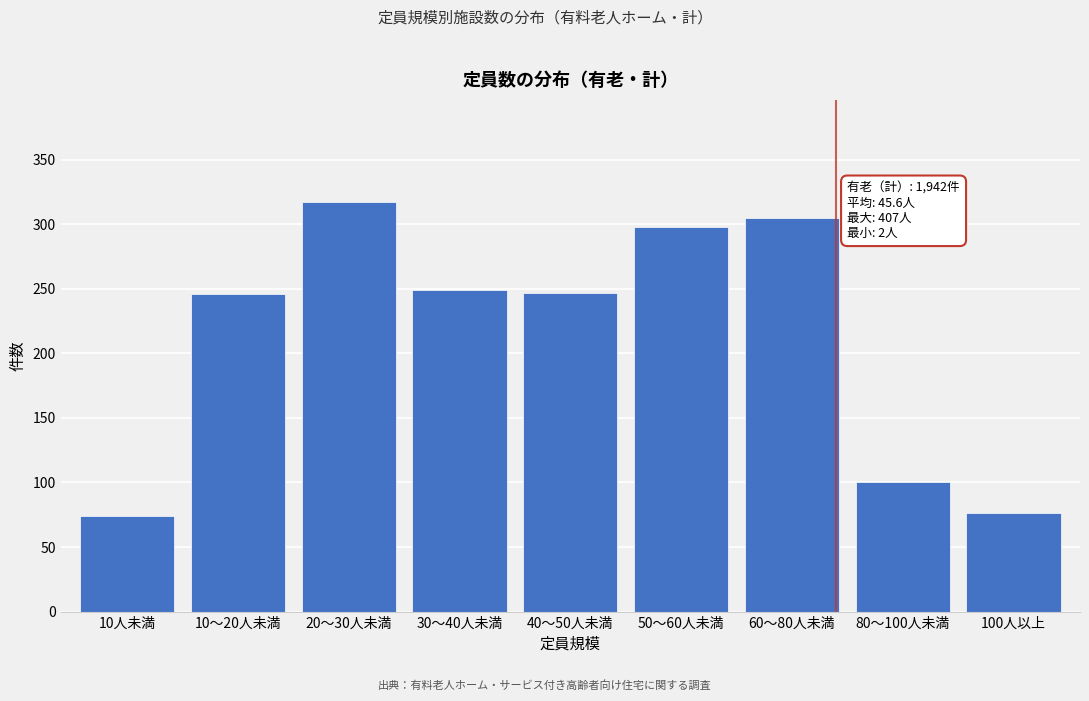

What is the greatest value displayed?

317